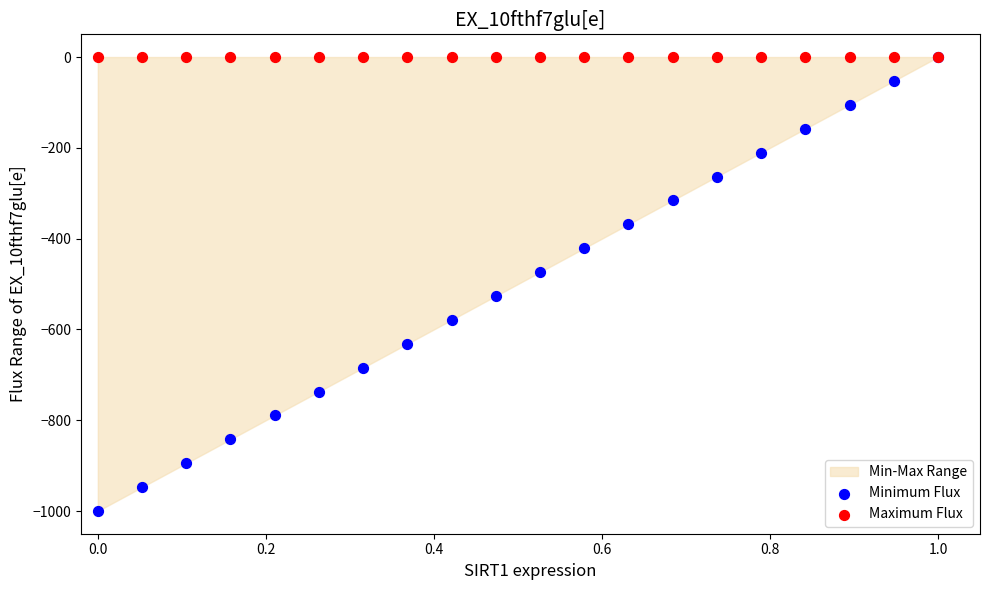

Which series reaches the minimum Y coordinate?

Minimum Flux